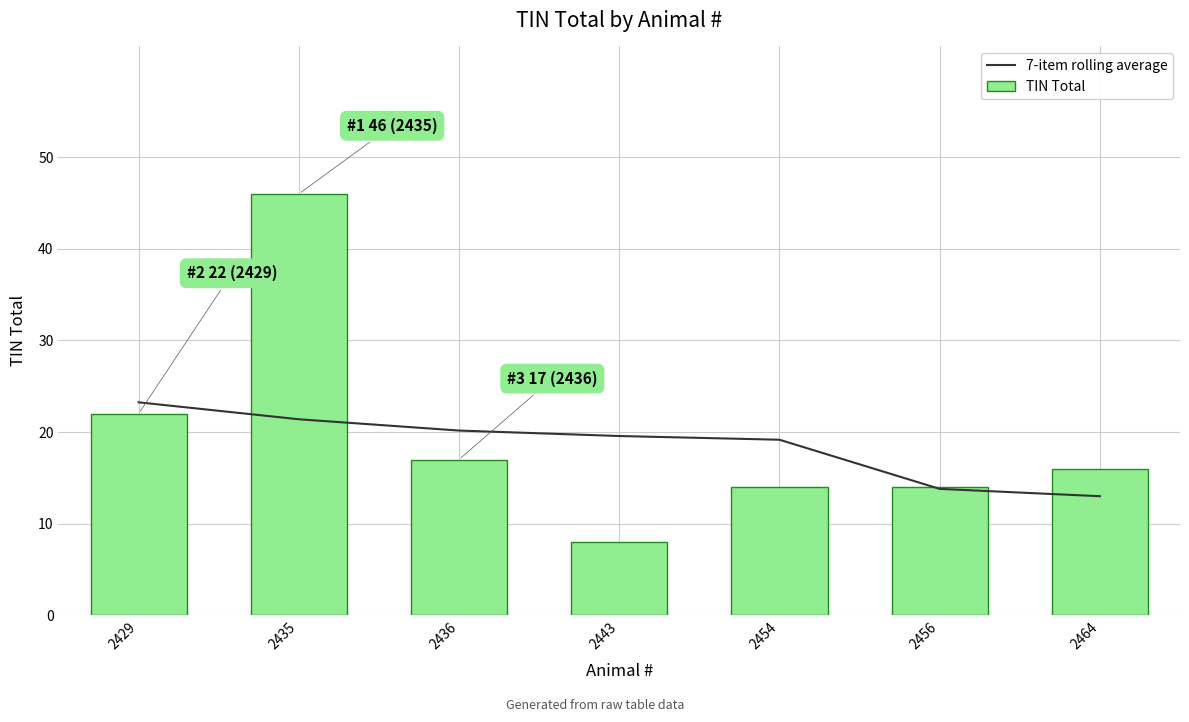

Reading right to left, transcribe all the data shown in this chart.

7-item rolling average: 2464=13.0	2456=13.8	2454=19.2	2443=19.6	2436=20.2	2435=21.4	2429=23.2
TIN Total: 2464=16.0	2456=14.0	2454=14.0	2443=8.0	2436=17.0	2435=46.0	2429=22.0